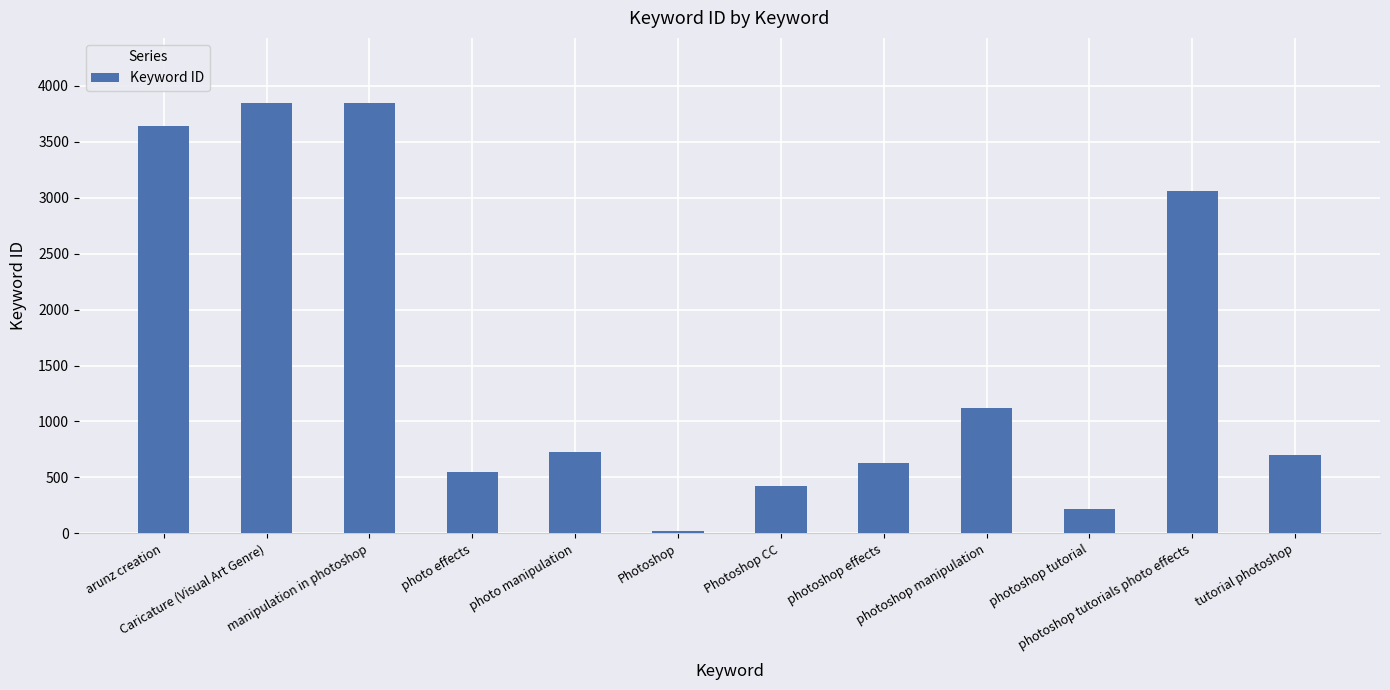

Is it true that the value at Photoshop CC is 585?

False